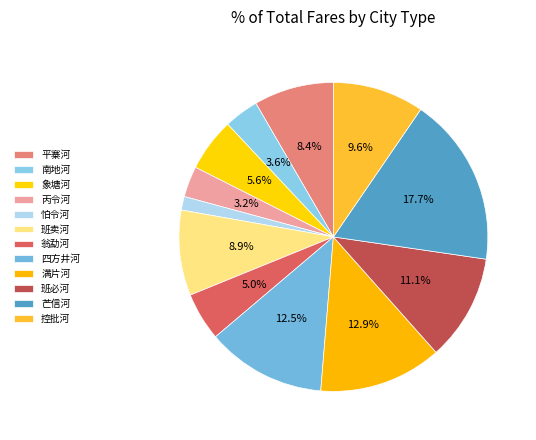

Count the number of slices in the pie.

12